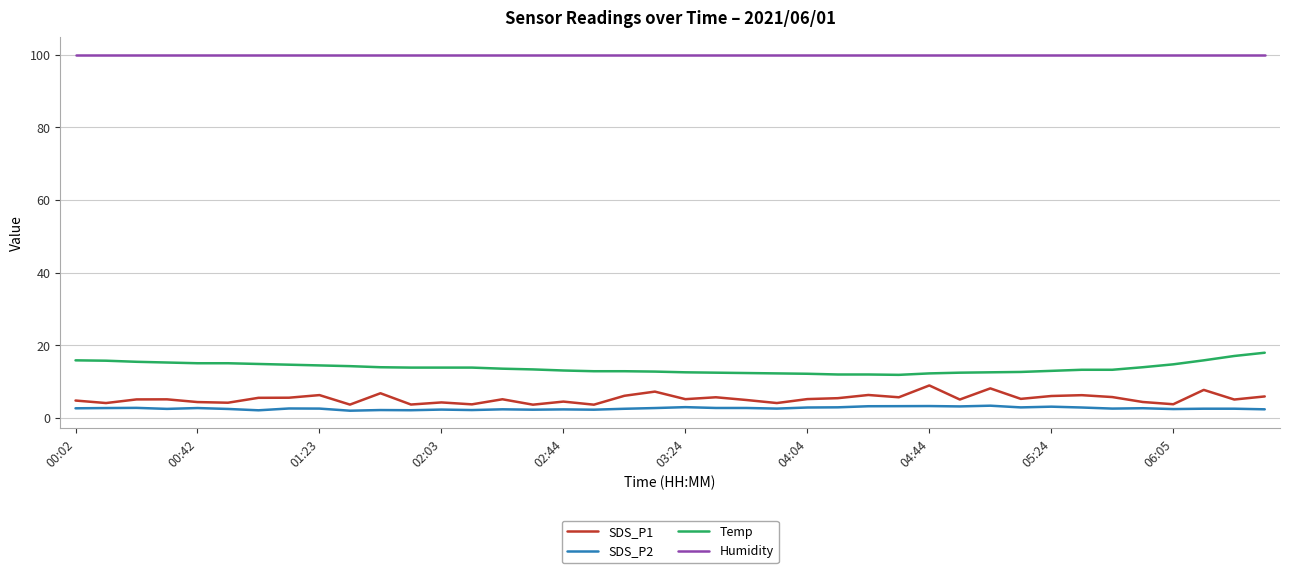

Rank the series by their maximum value, from highest to lowest.

Humidity, Temp, SDS_P1, SDS_P2